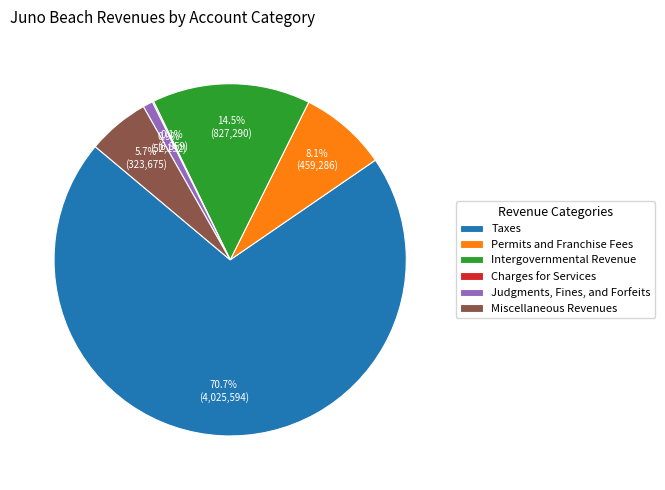

Is there any slice that represents more than half of the pie?

Yes